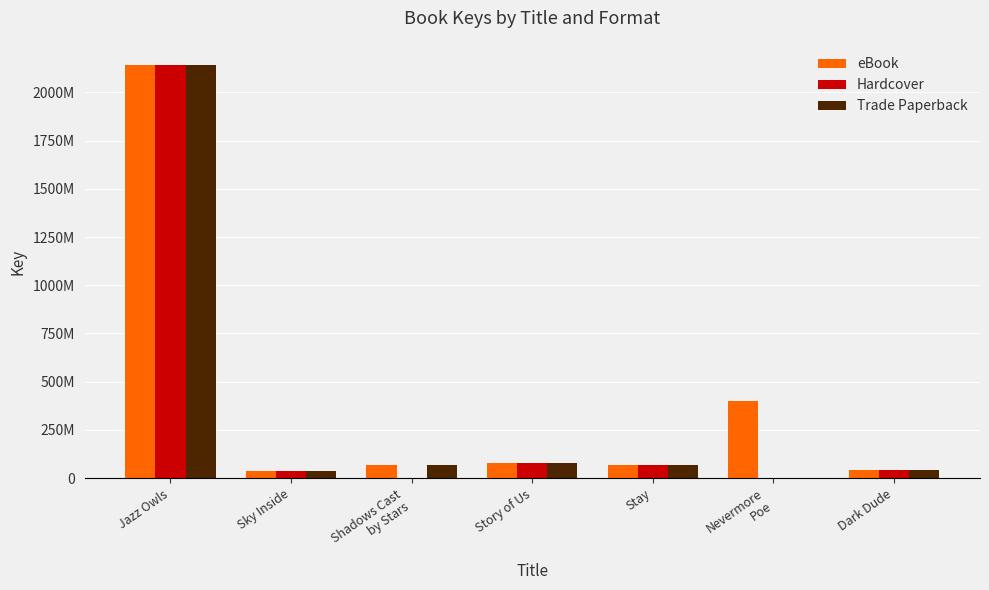

Rank the categories by Hardcover value from lowest to highest.

Shadows Cast
by Stars, Nevermore
Poe, Sky Inside, Dark Dude, Stay, Story of Us, Jazz Owls